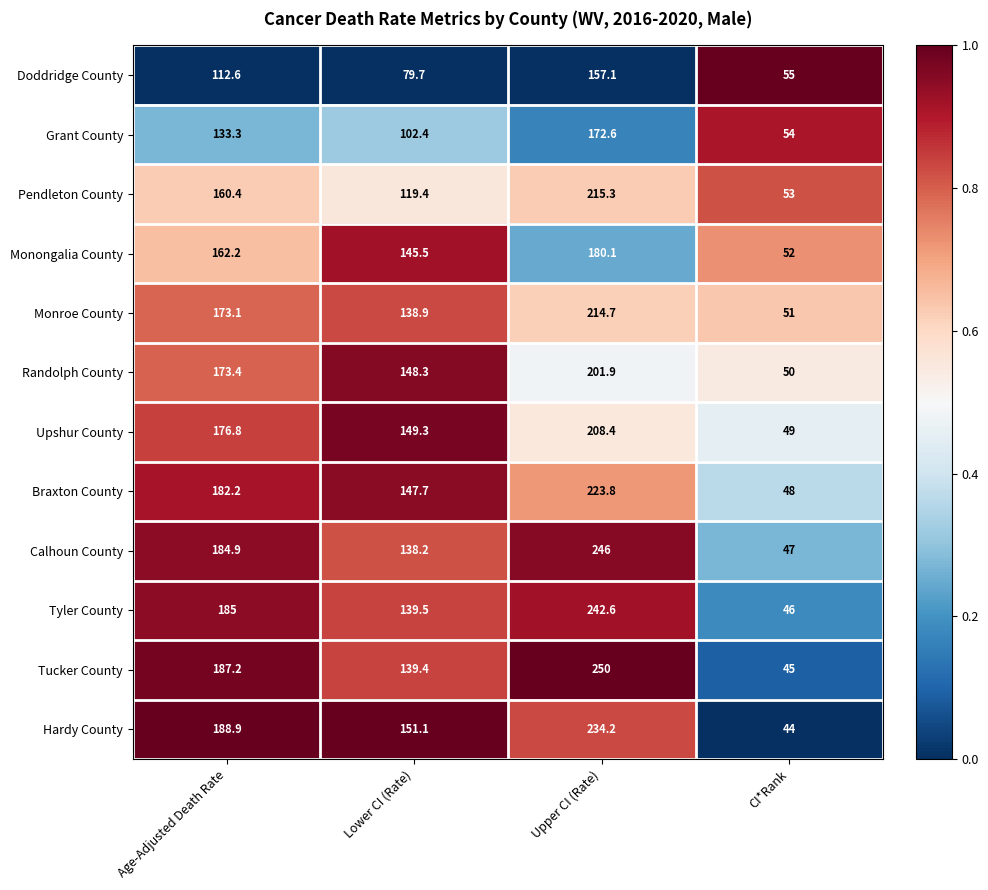

The Tucker County series shows 45.0 at CI*Rank. True or false?

True